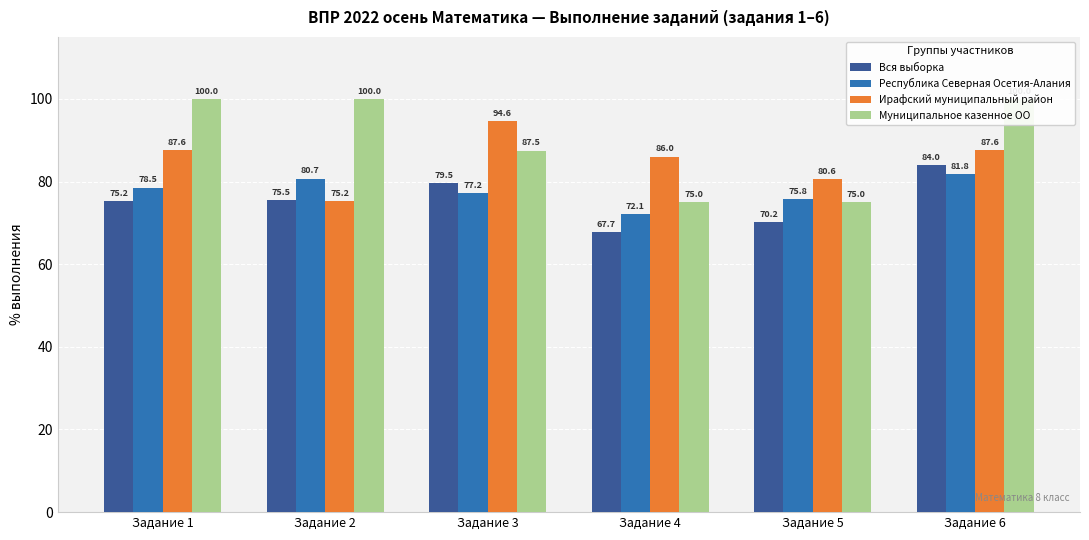

Is it true that Республика Северная Осетия-Алания equals 72.1 at Задание 4?

True